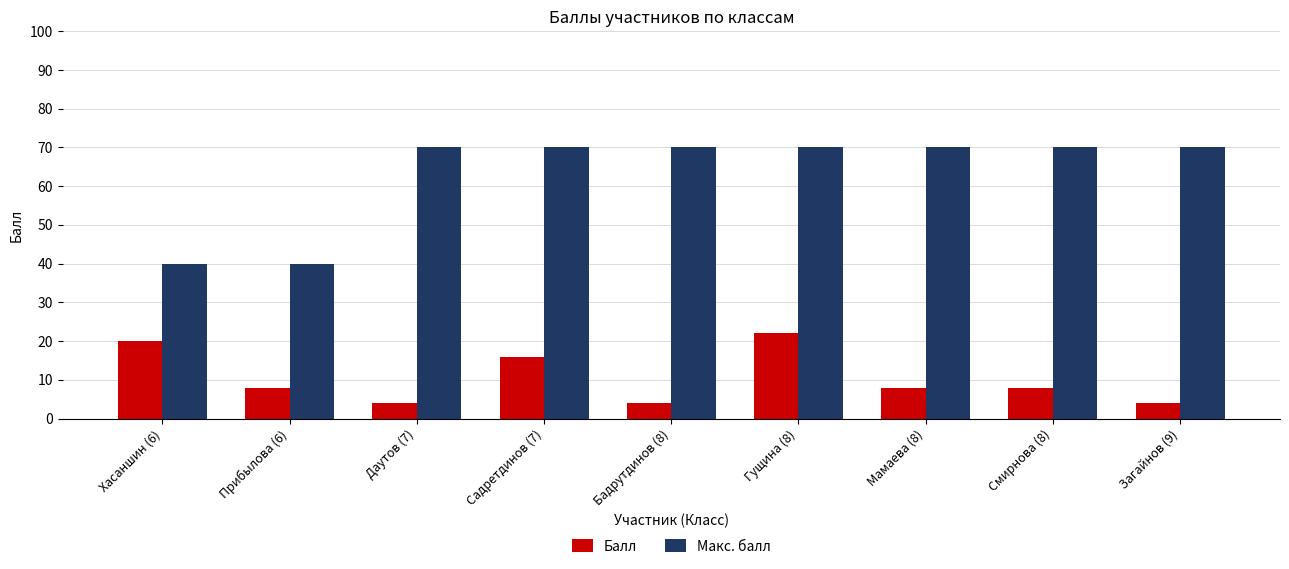

What is the difference between the second highest and minimum values in the Балл series?

16